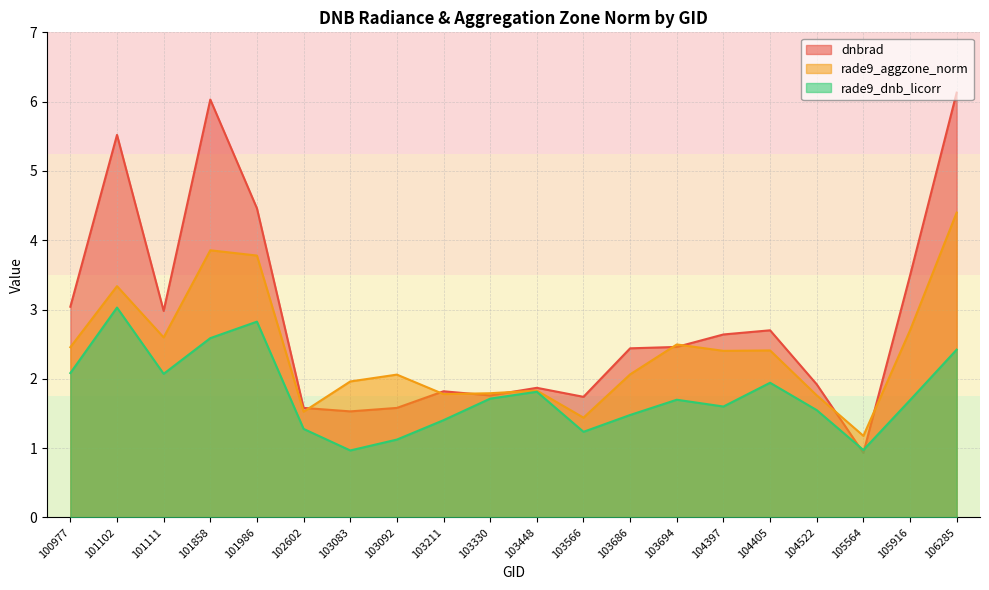

What is the value of the rade9_aggzone_norm point at the 20th from the left?

4.4